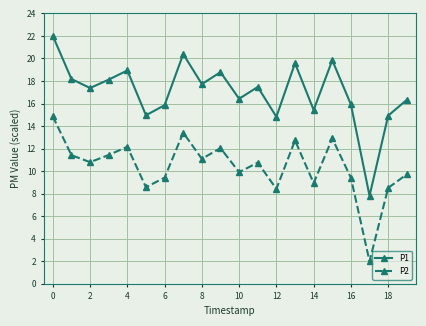

Which series has the largest total across all categories?

P1